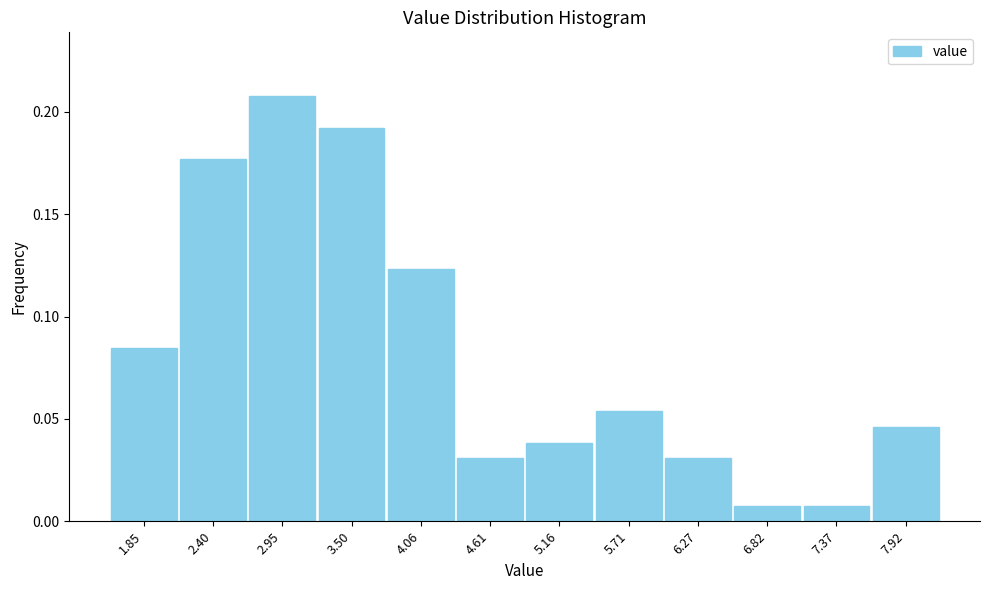

Reading left to right, list every bar in this chart as the range it spans on the x-axis followed by its height. Neither the bar edges nor the heights are printed on the chart, so give them approximately, as read against the axes.

1.6 to 2.1: 0.085
2.1 to 2.7: 0.175
2.7 to 3.2: 0.210
3.2 to 3.8: 0.190
3.8 to 4.3: 0.125
4.3 to 4.9: 0.030
4.9 to 5.4: 0.040
5.4 to 6.0: 0.055
6.0 to 6.5: 0.030
6.5 to 7.1: 0.010
7.1 to 7.6: 0.010
7.6 to 8.2: 0.045